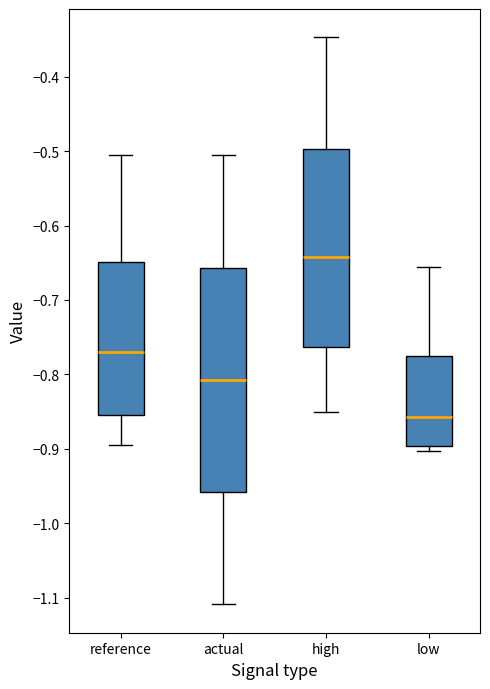

Which box's median line is the highest?

high